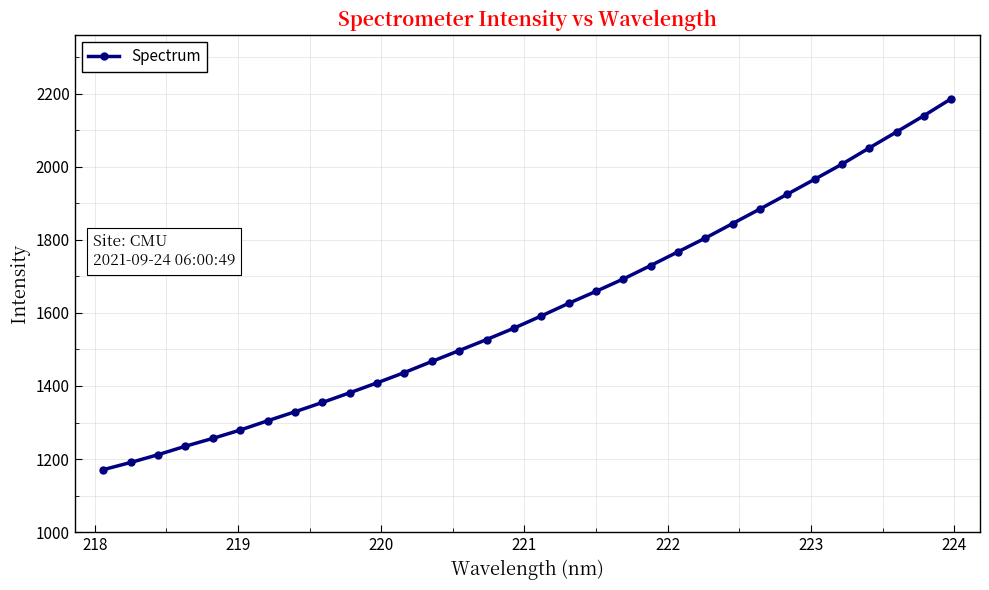

What is the average value?

1612.0